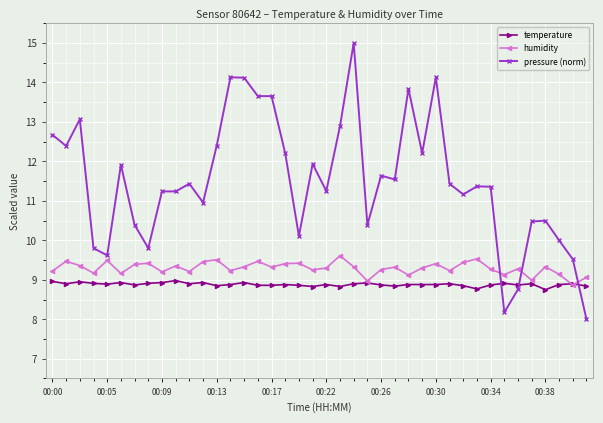

What is the lowest value of the humidity series?

8.9